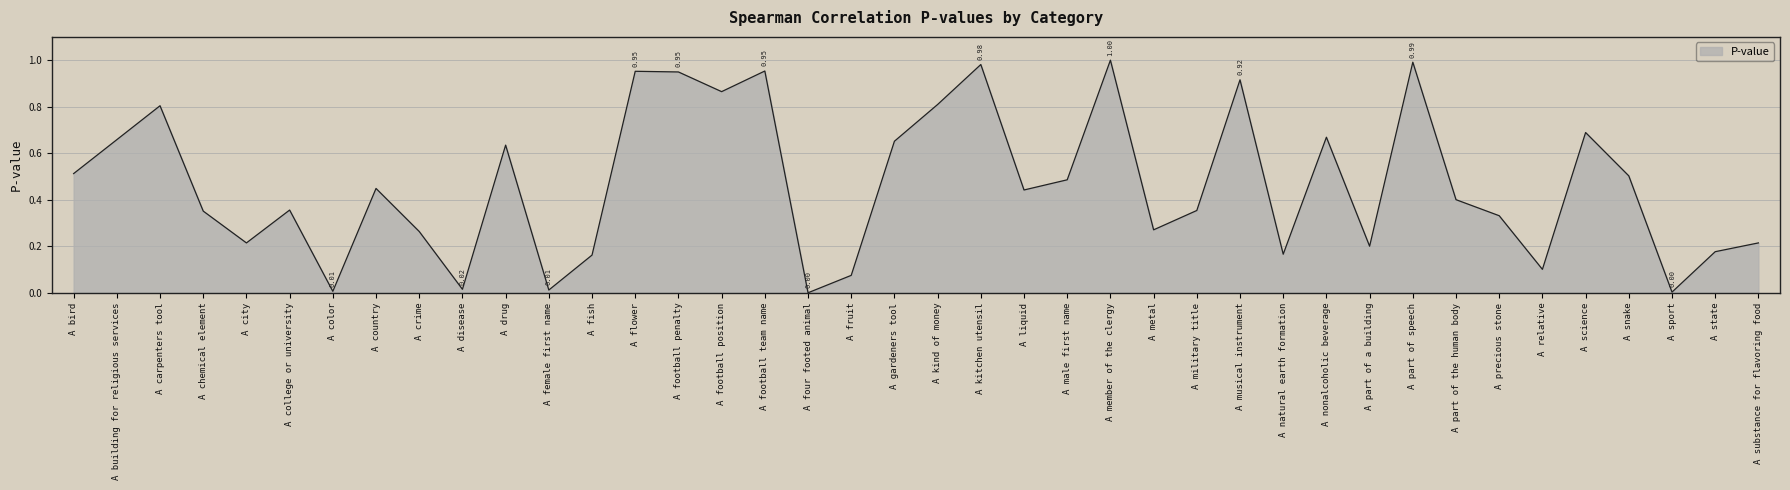

What is the change in value from A part of the human body to A snake?

+0.1